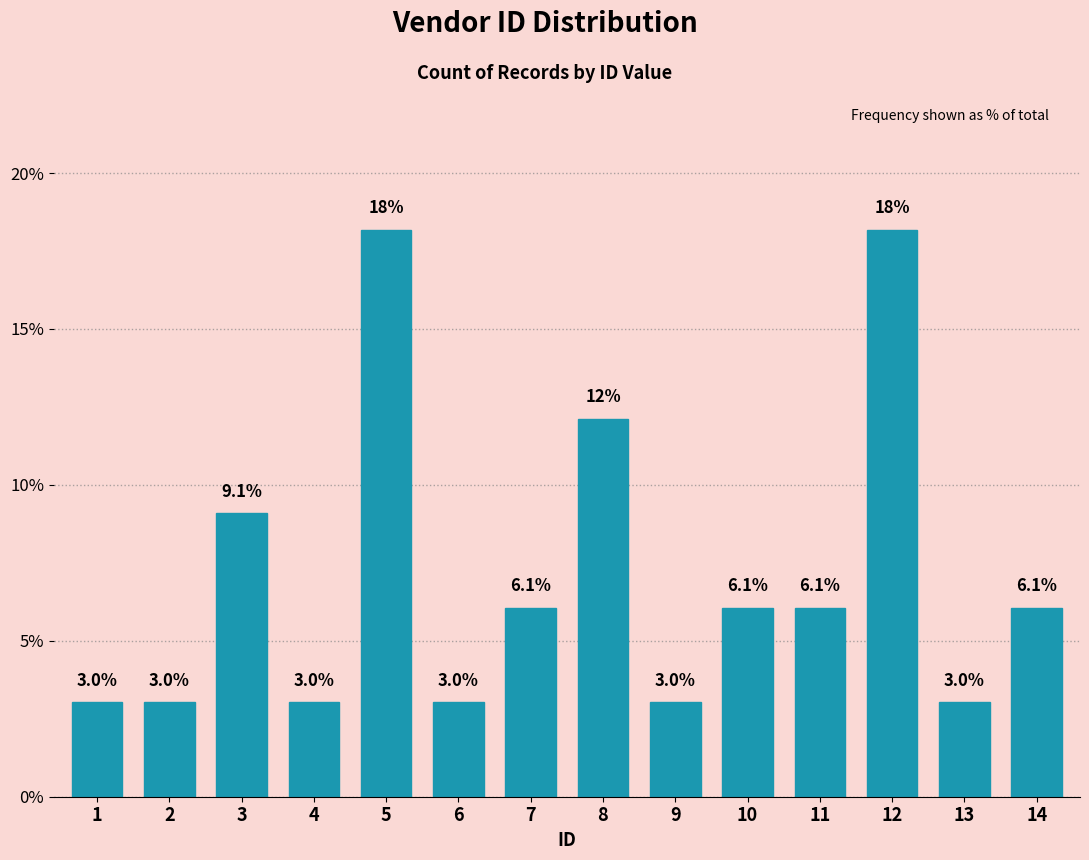

Reading right to left, list all the values displayed in this chart.

6.1	3.0	18.2	6.1	6.1	3.0	12.1	6.1	3.0	18.2	3.0	9.1	3.0	3.0